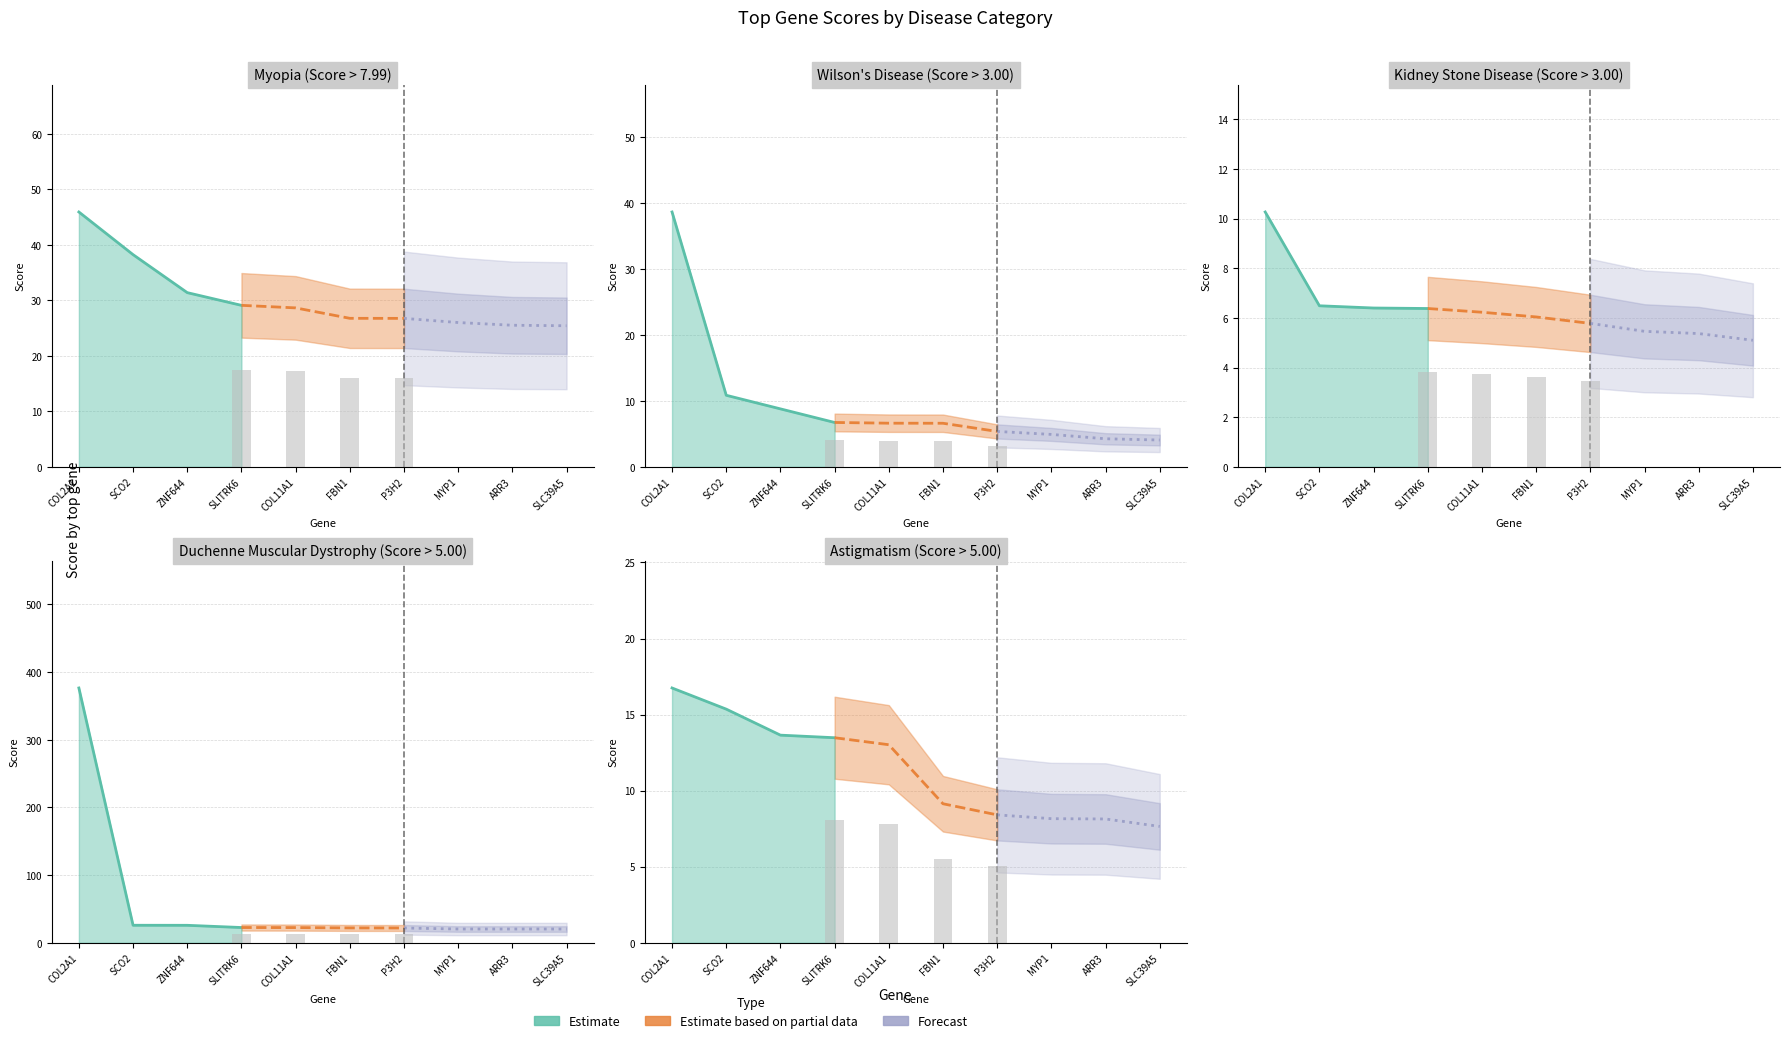

Reading left to right, extract all data points from this chart.

Estimate: 16.8	15.4	13.7	13.5
Estimate based on partial data: 13.5	13.0	9.1	8.4
Forecast: 8.4	8.2	8.1	7.7